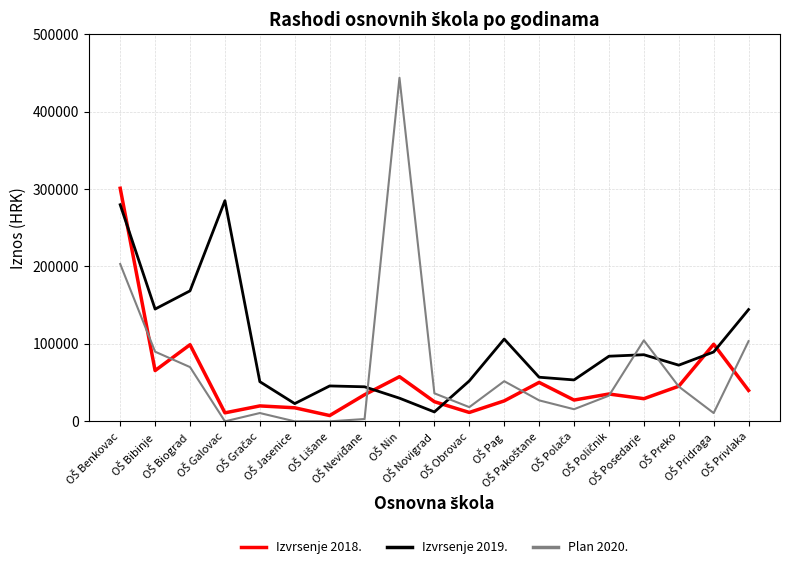

After their last crossing, which series has the higher values: Izvrsenje 2019. or Izvrsenje 2018.?

Izvrsenje 2019.